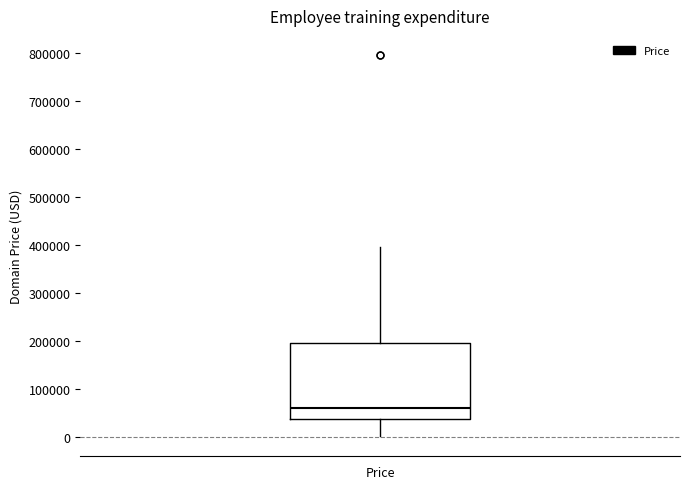

Transcribe this box plot: give where the median line is, the range the box spans, and where the two whiskers end, as read against the y-axis. The values are not printed on the chart, so give them approximately, as read against the axis.

median 60000, box 40000 to 190000, whiskers 0 to 390000